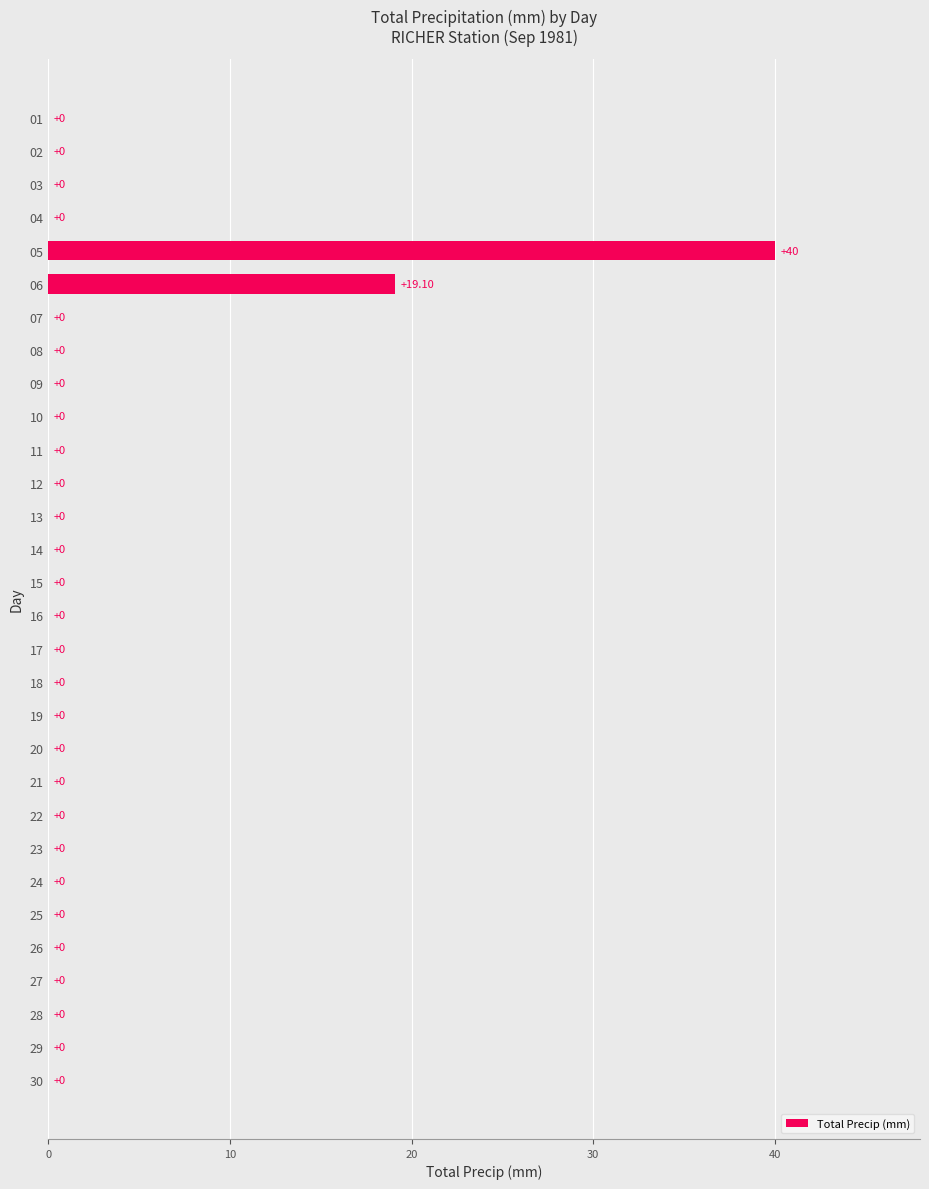

How many values are above zero?

2